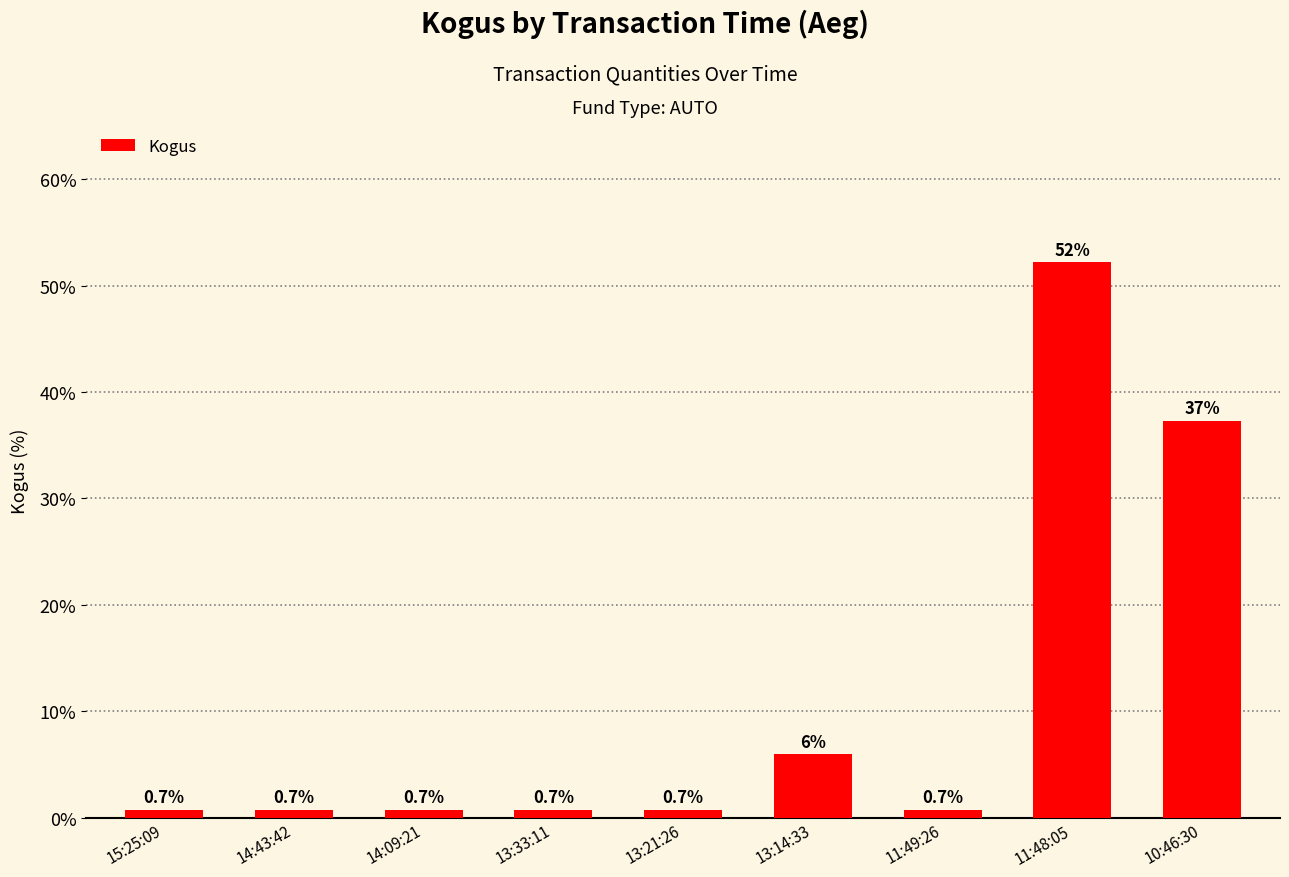

Reading left to right, what are all the values shown in this chart?

15:25:09=0.7	14:43:42=0.7	14:09:21=0.7	13:33:11=0.7	13:21:26=0.7	13:14:33=6.0	11:49:26=0.7	11:48:05=52.2	10:46:30=37.3